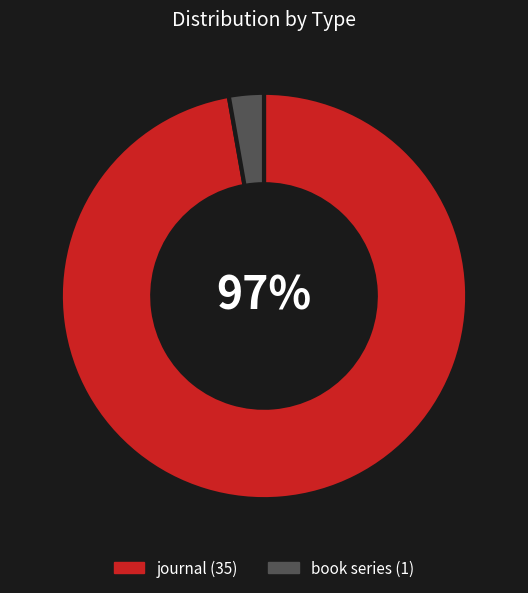

Combined, do journal and book series account for over 50%?

Yes